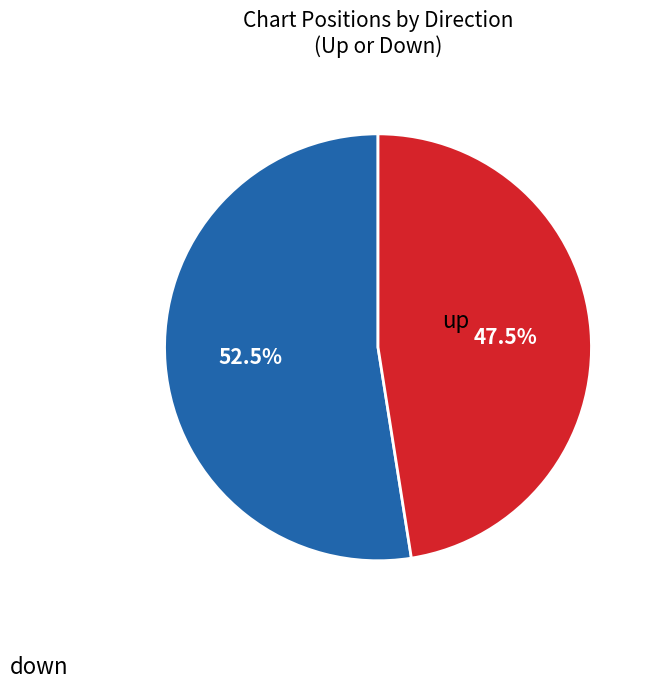

Is there any slice that represents more than half of the pie?

Yes